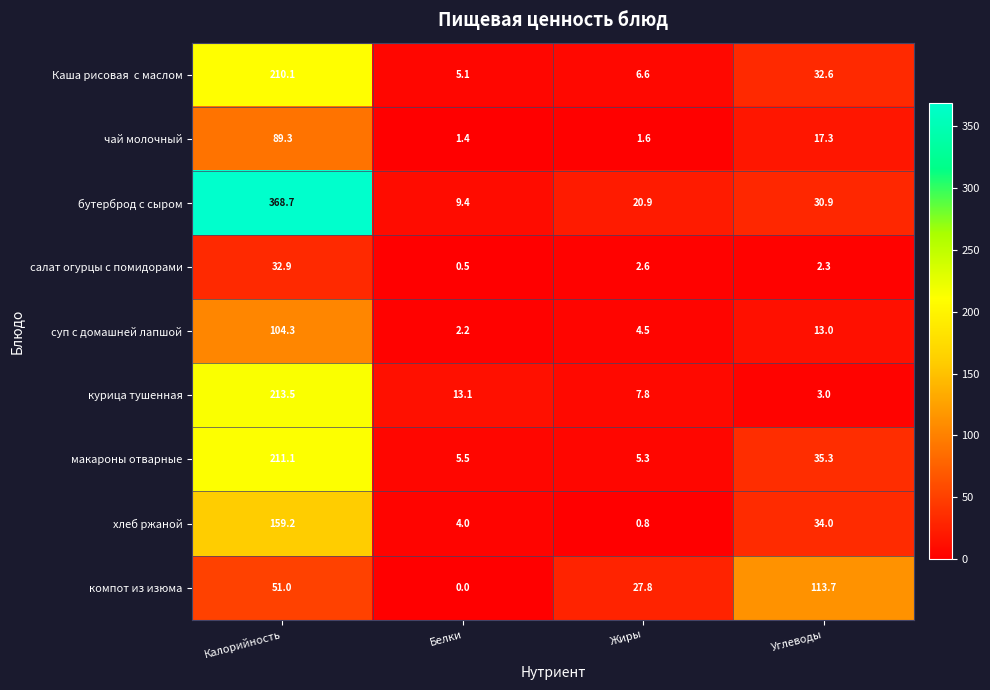

At which label is компот из изюма closest to 56?

Калорийность